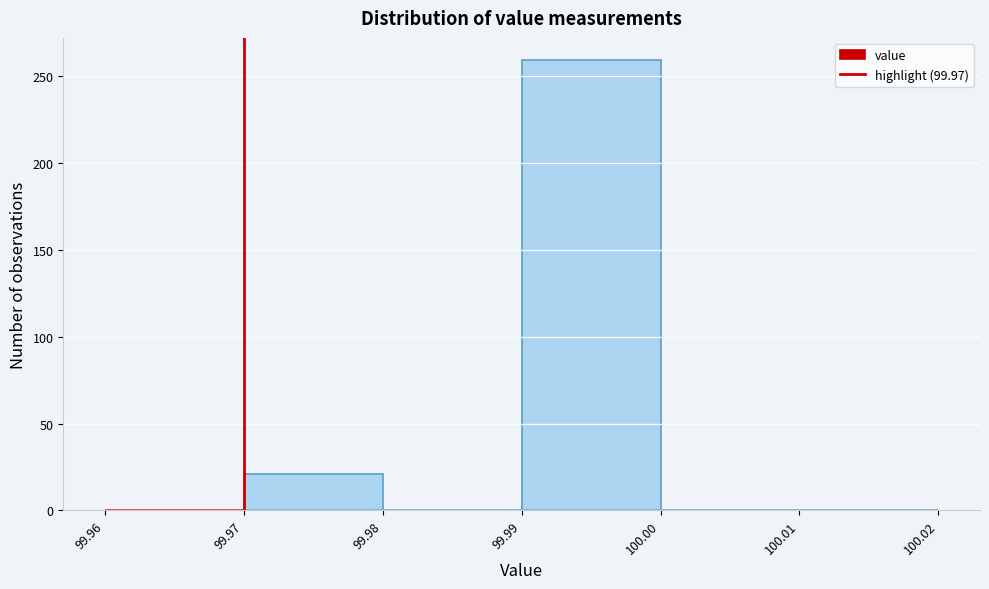

Which range on the x-axis has the tallest bar?

99.99 to 100.00